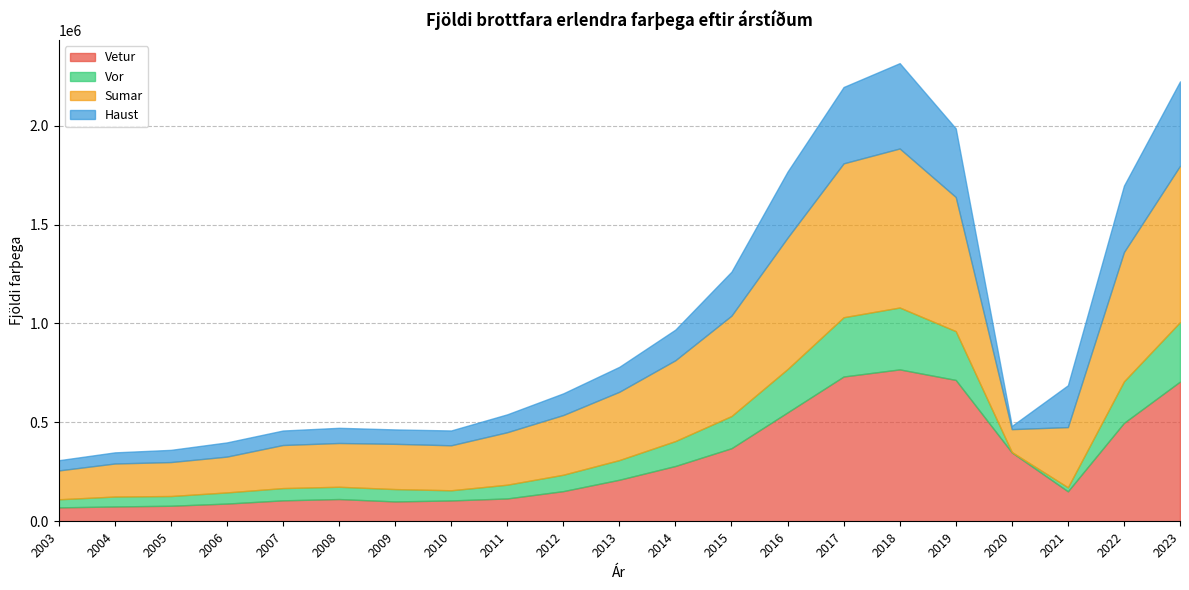

At which label is Haust closest to 223737?

2015